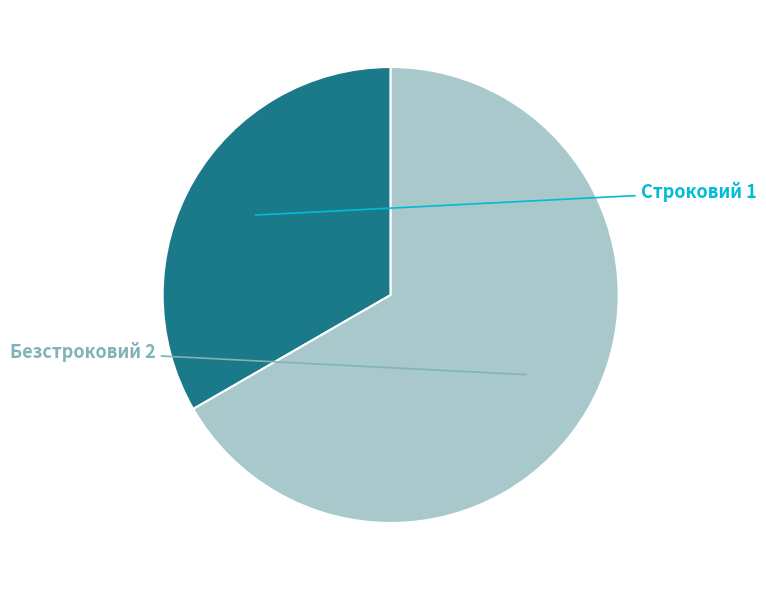

How many slices are in this pie chart?

2